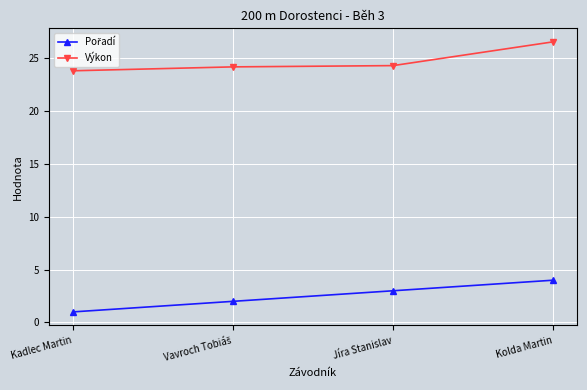

What is the difference between the maximum and minimum values in the Výkon series?

2.7